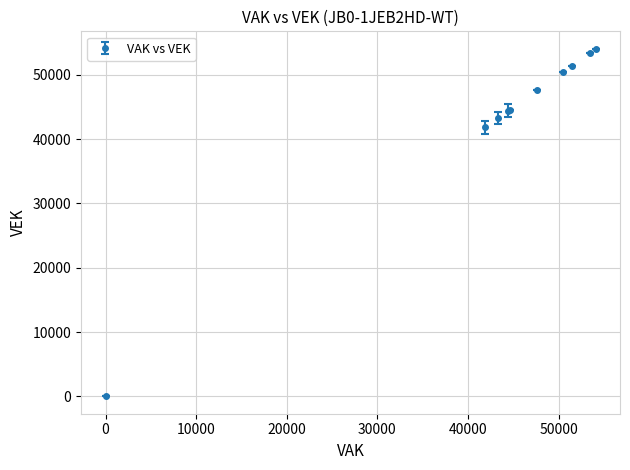

What is the maximum value shown in the chart?

54068